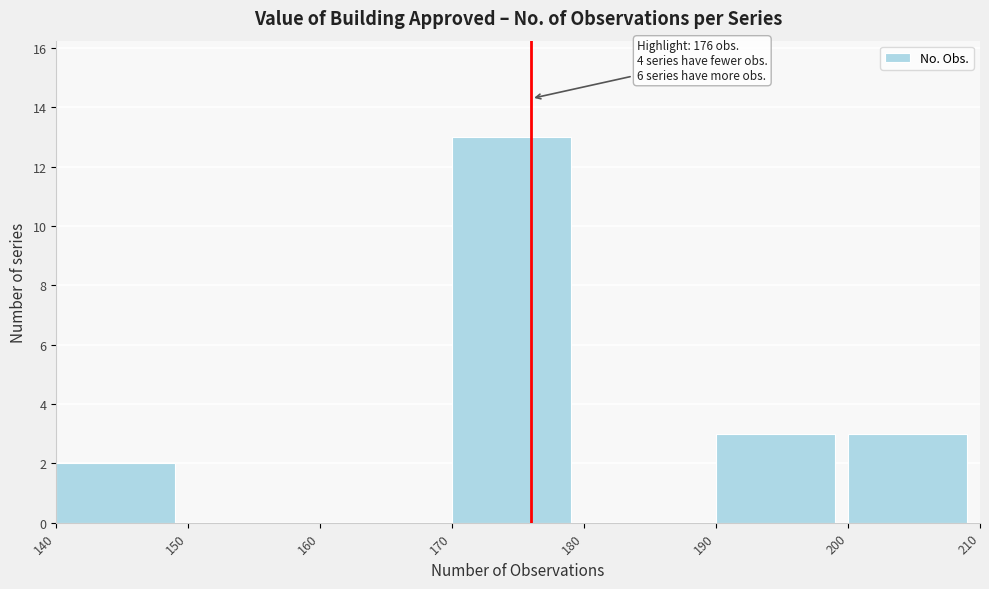

Which range on the x-axis has the tallest bar?

170 to 180